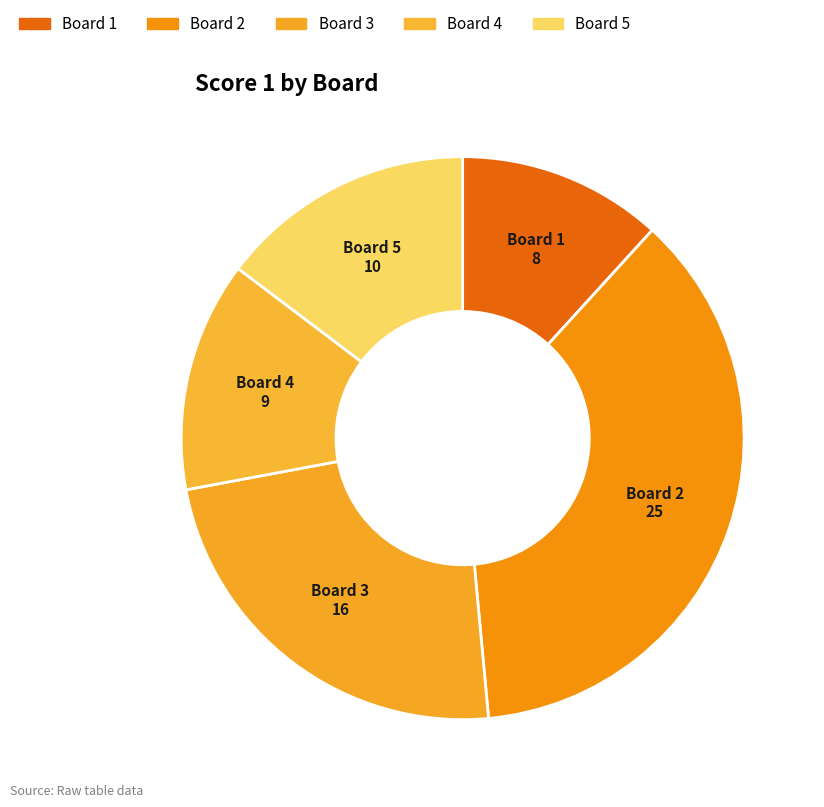

True or false: Board 2 accounts for 47% of the total.

False